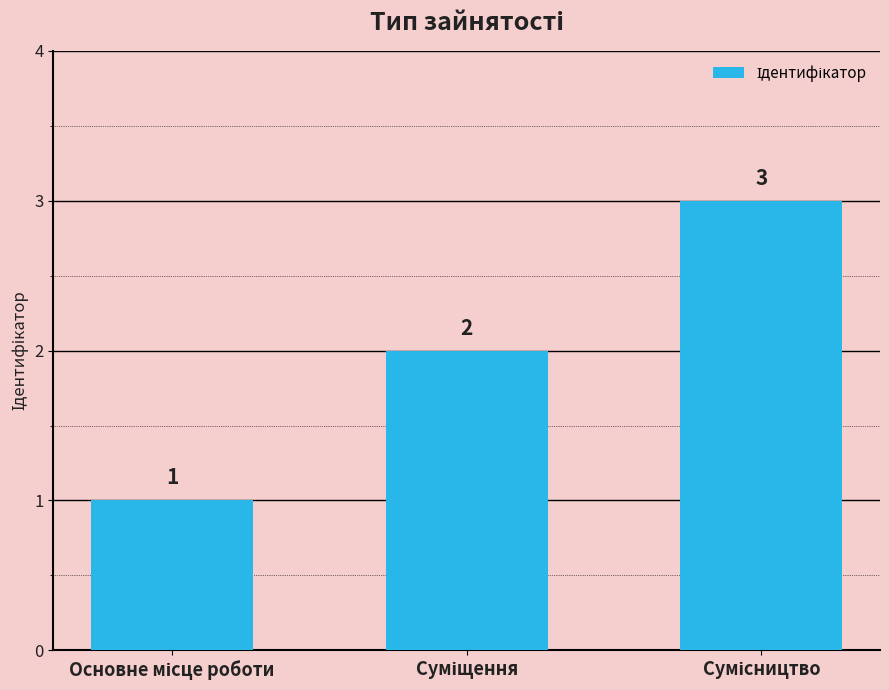

What is the value of the 3rd bar from the left?

3